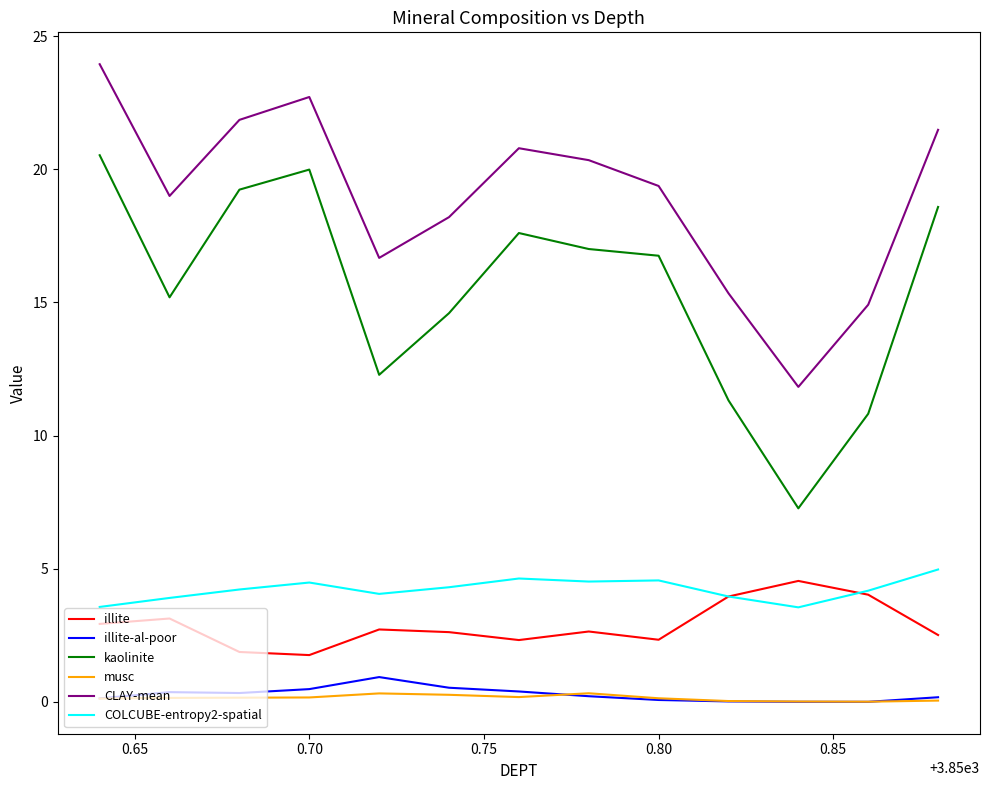

List the series in order of their peak value, highest first.

CLAY-mean, kaolinite, COLCUBE-entropy2-spatial, illite, illite-al-poor, musc